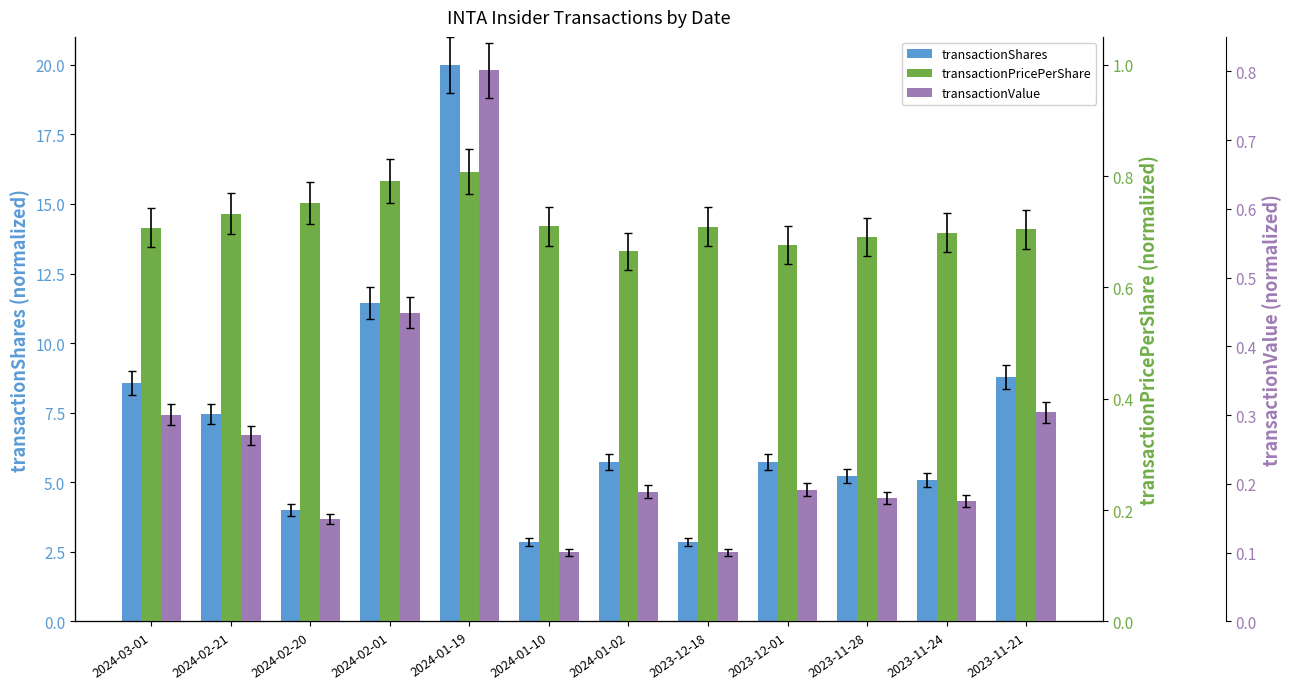

Reading left to right, what are all the values shown in this chart?

transactionShares: 2024-03-01=8.6	2024-02-21=7.5	2024-02-20=4.0	2024-02-01=11.4	2024-01-19=20.0	2024-01-10=2.9	2024-01-02=5.7	2023-12-18=2.9	2023-12-01=5.7	2023-11-28=5.2	2023-11-24=5.1	2023-11-21=8.8
transactionPricePerShare: 2024-03-01=0.7	2024-02-21=0.7	2024-02-20=0.8	2024-02-01=0.8	2024-01-19=0.8	2024-01-10=0.7	2024-01-02=0.7	2023-12-18=0.7	2023-12-01=0.7	2023-11-28=0.7	2023-11-24=0.7	2023-11-21=0.7
transactionValue: 2024-03-01=0.3	2024-02-21=0.3	2024-02-20=0.1	2024-02-01=0.4	2024-01-19=0.8	2024-01-10=0.1	2024-01-02=0.2	2023-12-18=0.1	2023-12-01=0.2	2023-11-28=0.2	2023-11-24=0.2	2023-11-21=0.3